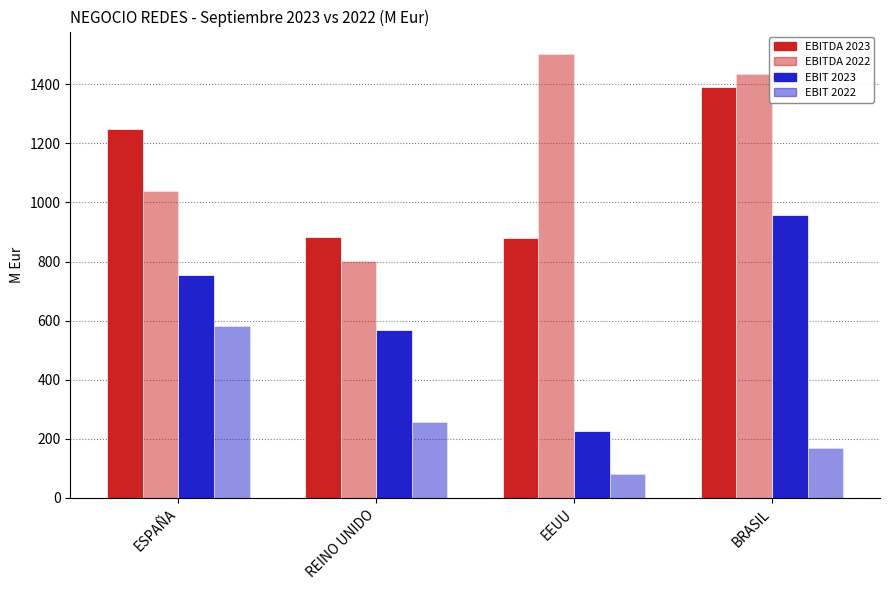

What is the maximum value for EBIT 2023?

958.7